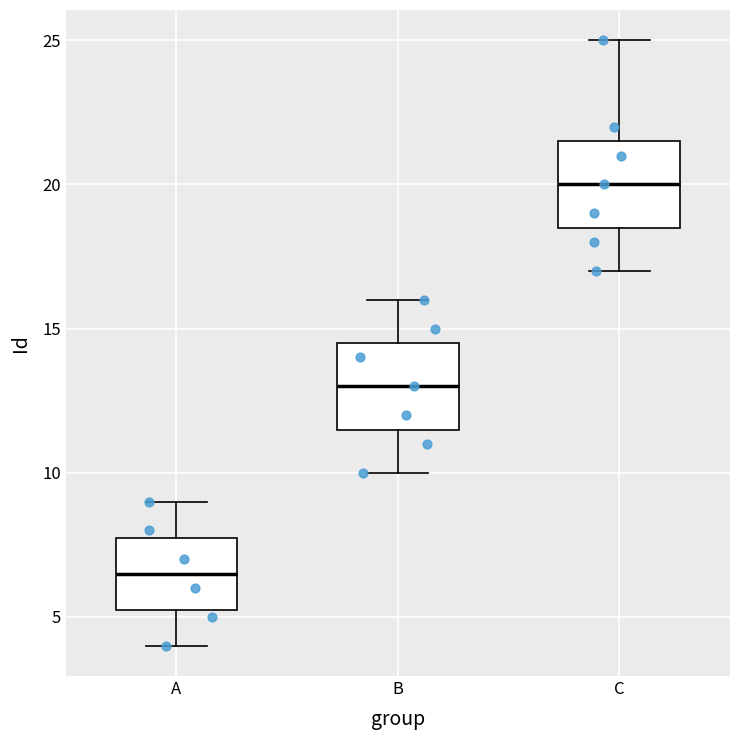

Reading left to right, read every box against the y-axis: the position of its median line, the range the box covers, and the ends of its whiskers. The values are not printed on the chart, so give them approximately, as read against the axis.

A: median 6.5, box 5.5 to 8.0, whiskers 4.0 to 9.0
B: median 13.0, box 11.5 to 14.5, whiskers 10.0 to 16.0
C: median 20.0, box 18.5 to 21.5, whiskers 17.0 to 25.0